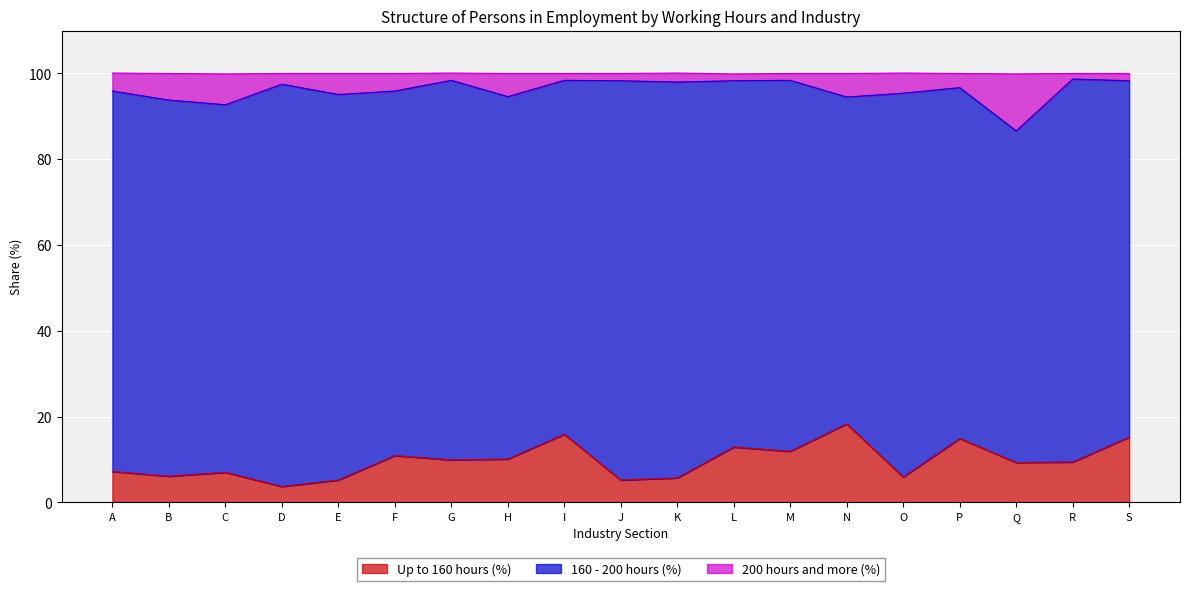

The 200 hours and more (%) series shows 26.4 at H. True or false?

False